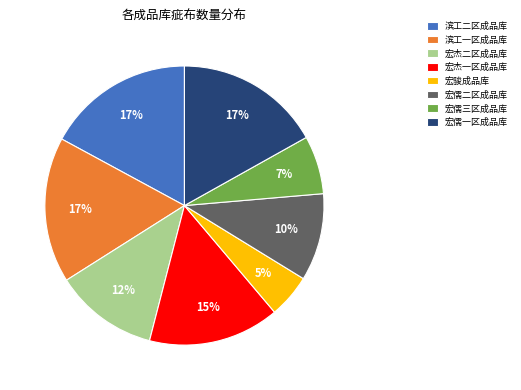

To the nearest percent, what is the difference between the largest and smallest slice percentages?

12%